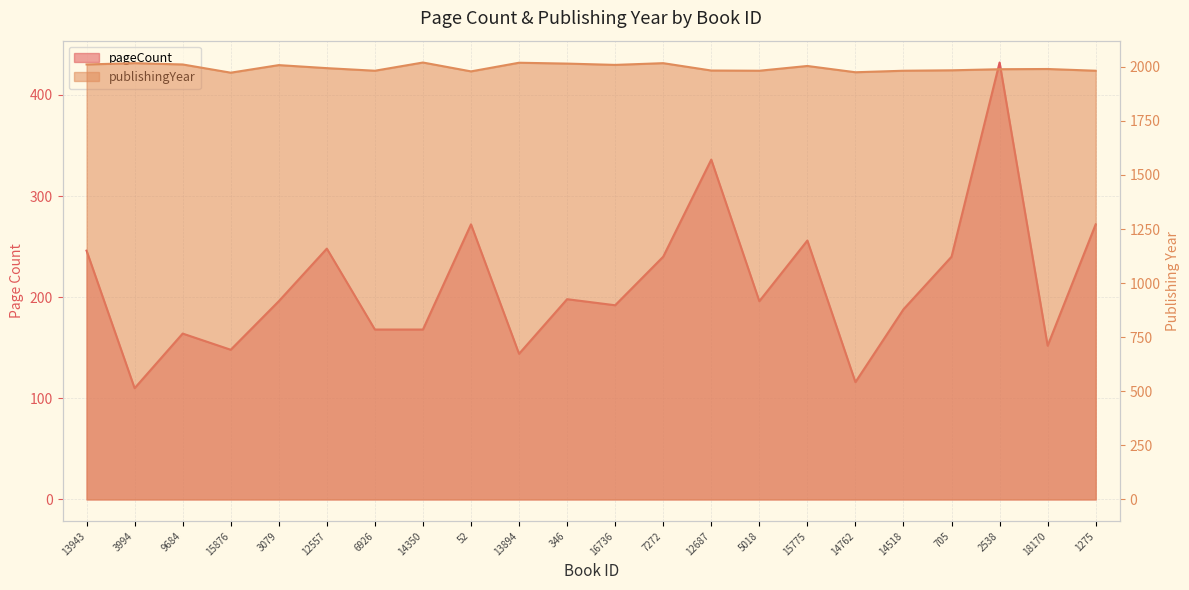

Between 3079 and 12557, which series saw the biggest shift?

pageCount